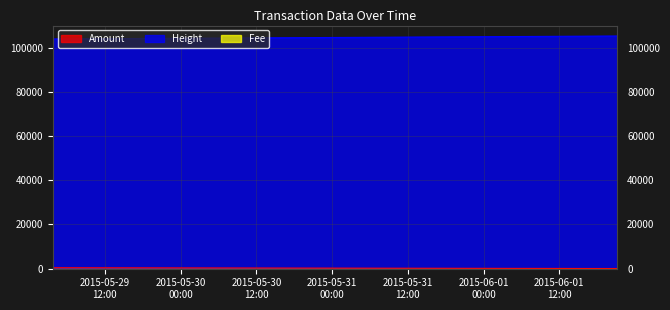

What is the sum of all Amount values?

1008